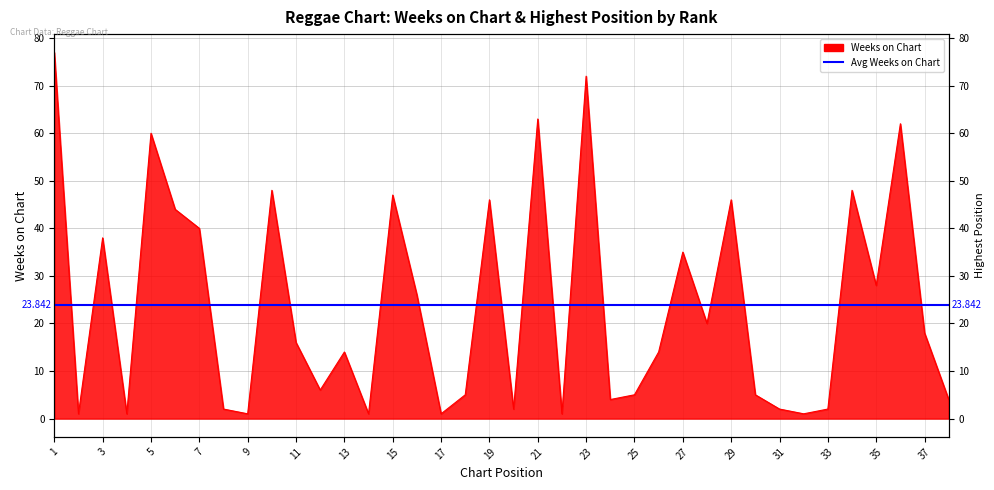

What is the smallest value displayed?

1